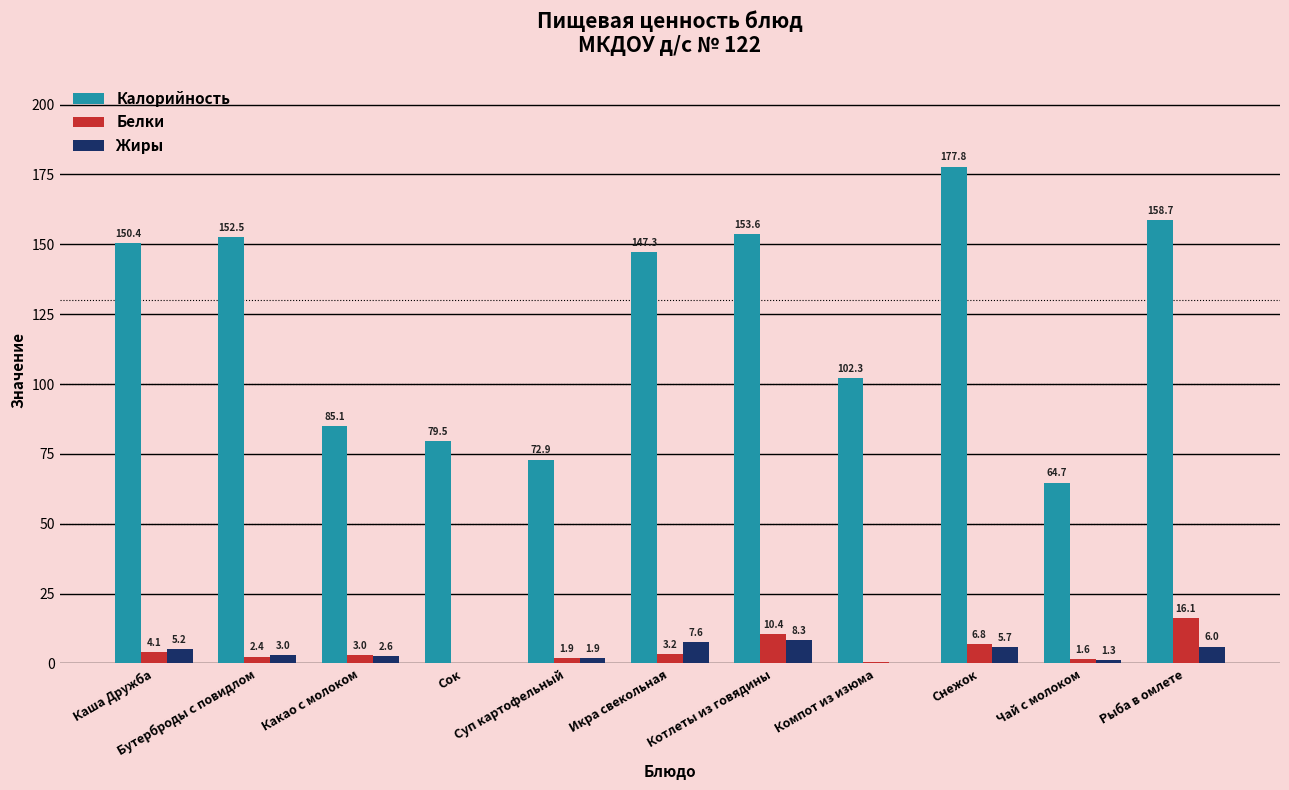

At which label does Жиры reach its peak?

Котлеты из говядины